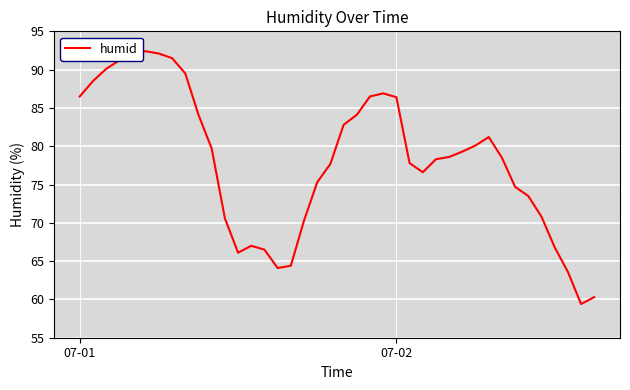

What is the smallest value displayed?

59.4